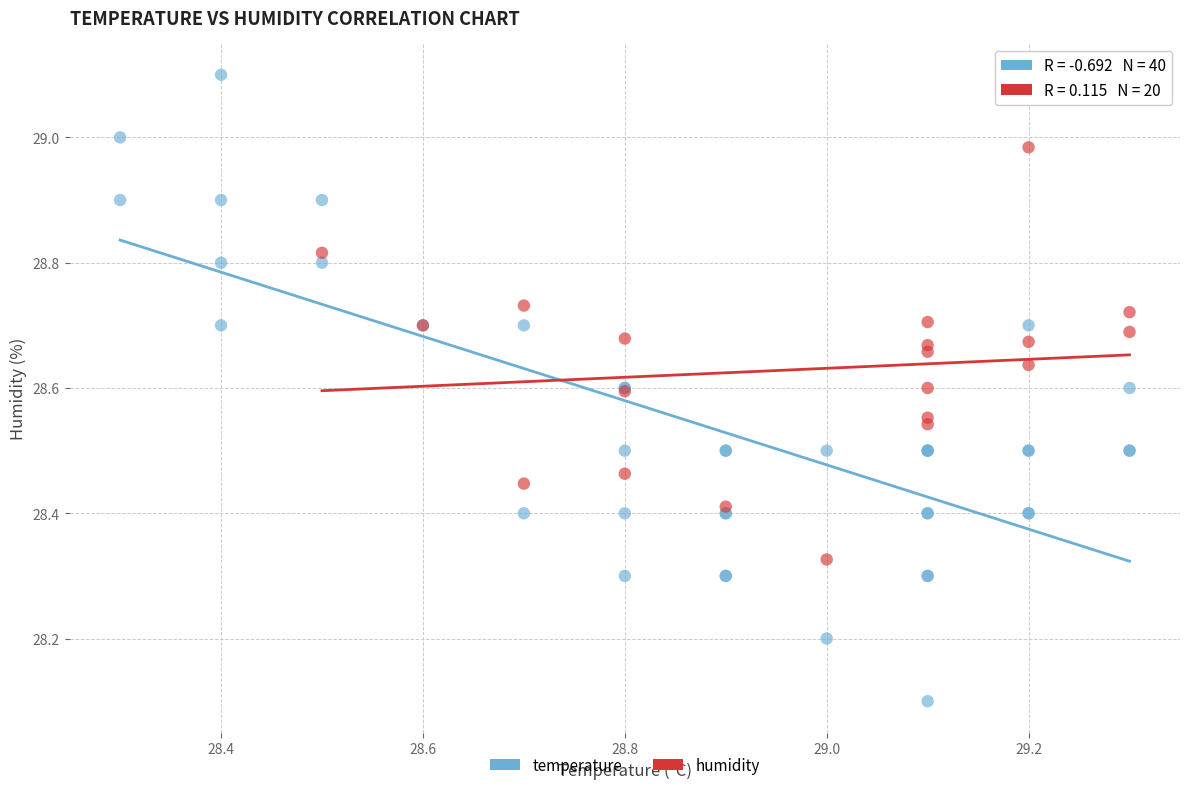

Which series has the largest Y range (max minus min)?

temperature